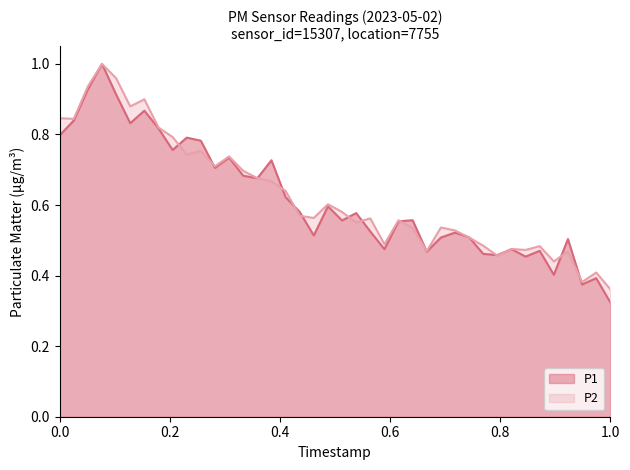

The value of P2 at 1.0 is 0.6. True or false?

False